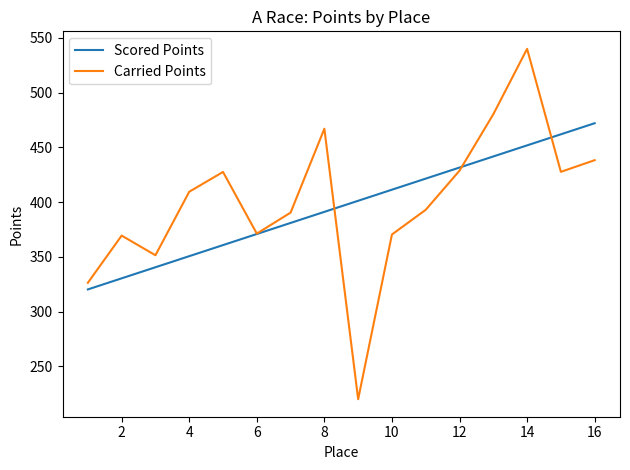

What is the minimum value shown in the chart?

220.0